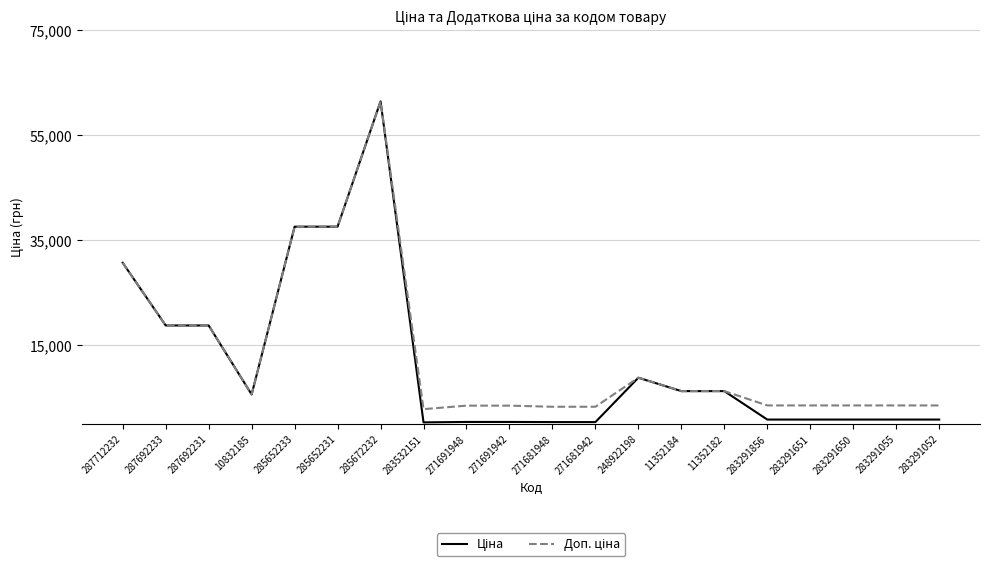

What is the maximum value shown in the chart?

61434.3